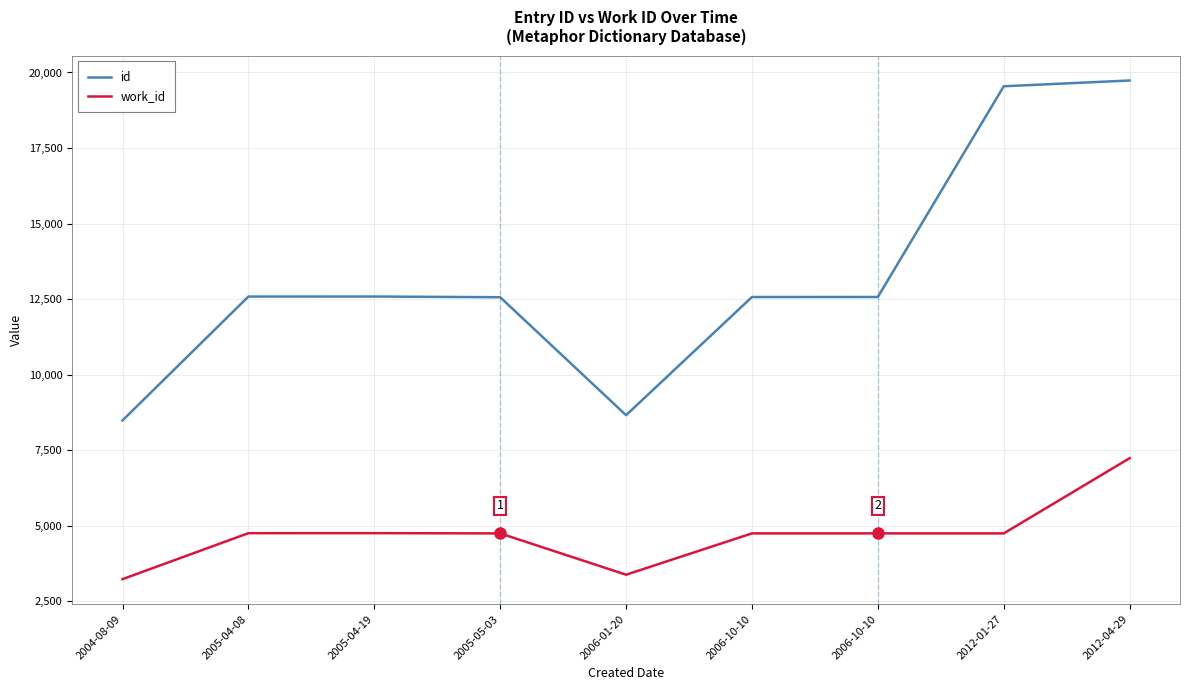

How many lines are shown in the chart?

2